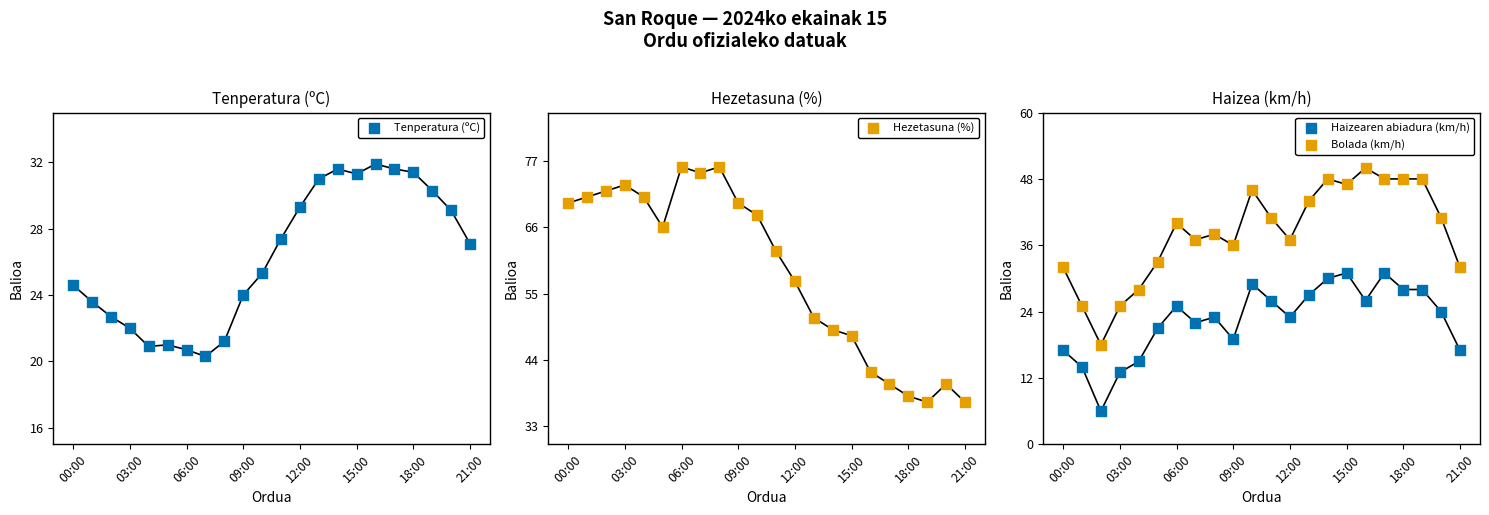

Is the value of Tenperatura (ºC) at 11 greater than the value of Hezetasuna (%) at 00:00?

No